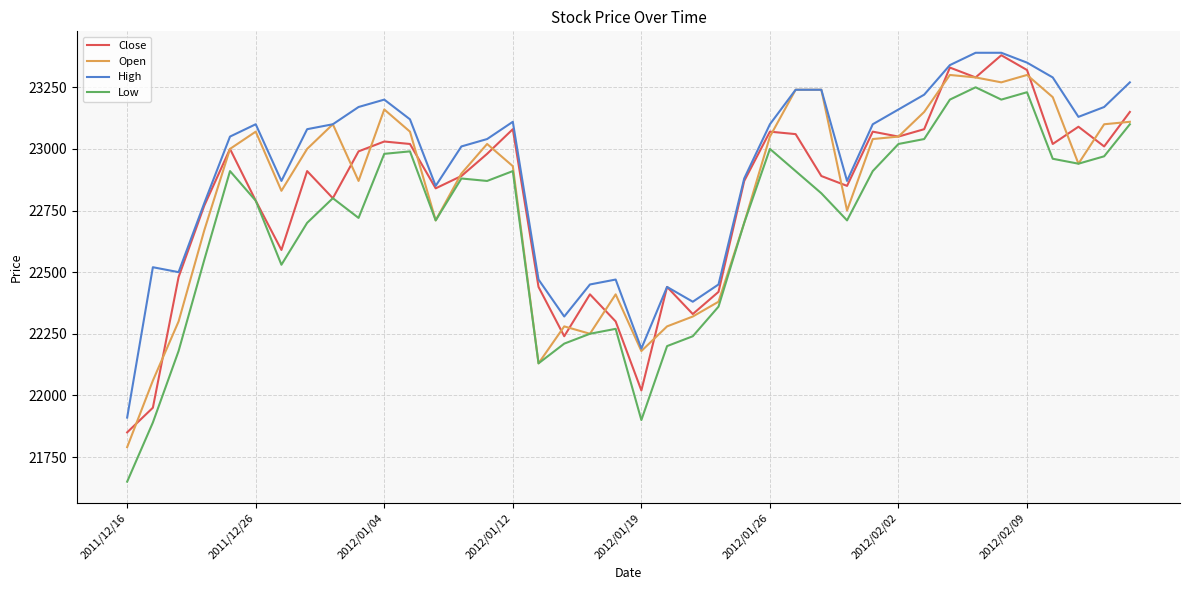

Reading left to right, list all the values displayed in this chart.

Close: 21850	21950	22480	22770	23000	22790	22590	22910	22800	22990	23030	23020	22840	22890	22980	23080	22440	22240	22410	22300	22020	22440	22330	22420	22870	23070	23060	22890	22850	23070	23050	23080	23330	23290	23380	23320	23020	23090	23010	23150
Open: 21790	22060	22300	22670	23000	23070	22830	23000	23100	22870	23160	23070	22710	22900	23020	22930	22130	22280	22250	22410	22180	22280	22320	22380	22700	23050	23240	23240	22750	23040	23050	23150	23300	23290	23270	23300	23210	22940	23100	23110
High: 21910	22520	22500	22780	23050	23100	22870	23080	23100	23170	23200	23120	22850	23010	23040	23110	22470	22320	22450	22470	22190	22440	22380	22450	22880	23100	23240	23240	22870	23100	23160	23220	23340	23390	23390	23350	23290	23130	23170	23270
Low: 21650	21890	22180	22550	22910	22790	22530	22700	22800	22720	22980	22990	22710	22880	22870	22910	22130	22210	22250	22270	21900	22200	22240	22360	22700	23000	22910	22820	22710	22910	23020	23040	23200	23250	23200	23230	22960	22940	22970	23100